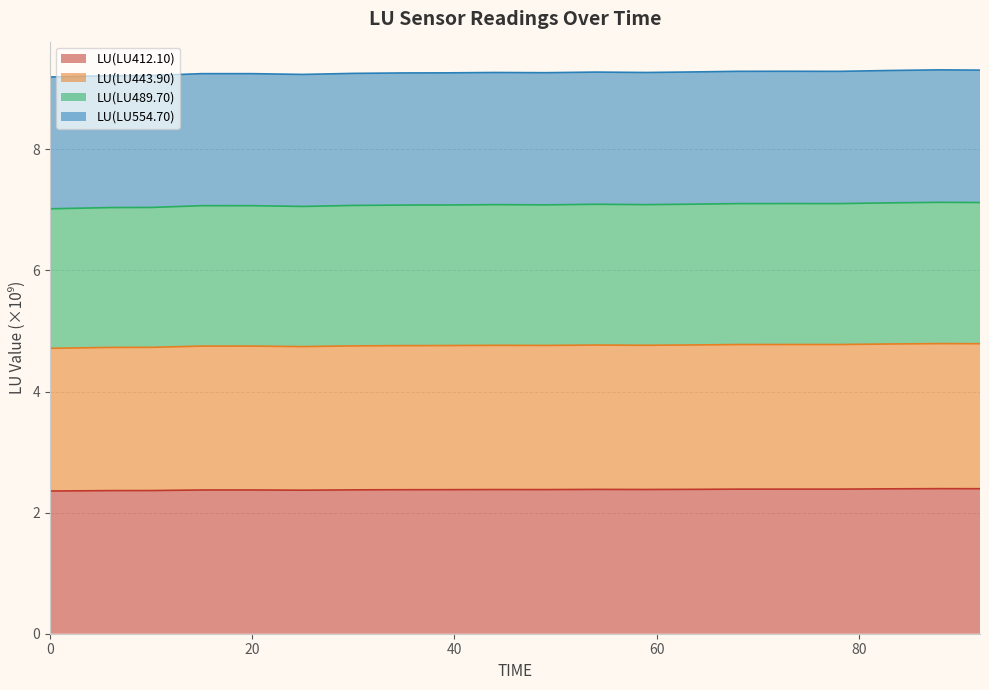

The value of LU(LU412.10) at 20 is 0.8. True or false?

False